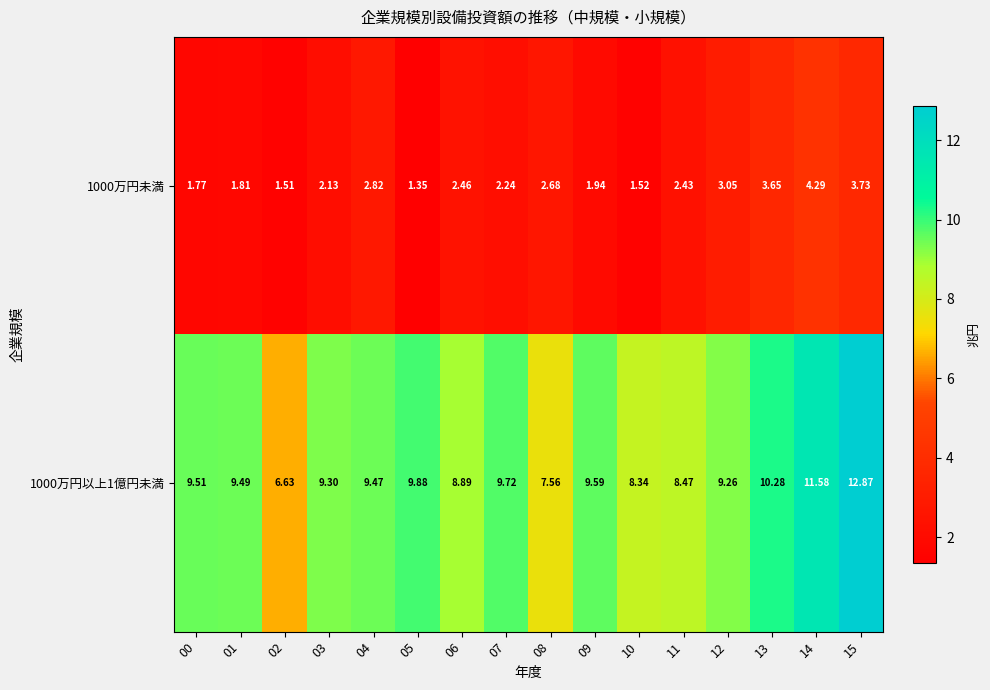

How many categories are shown in the chart?

16